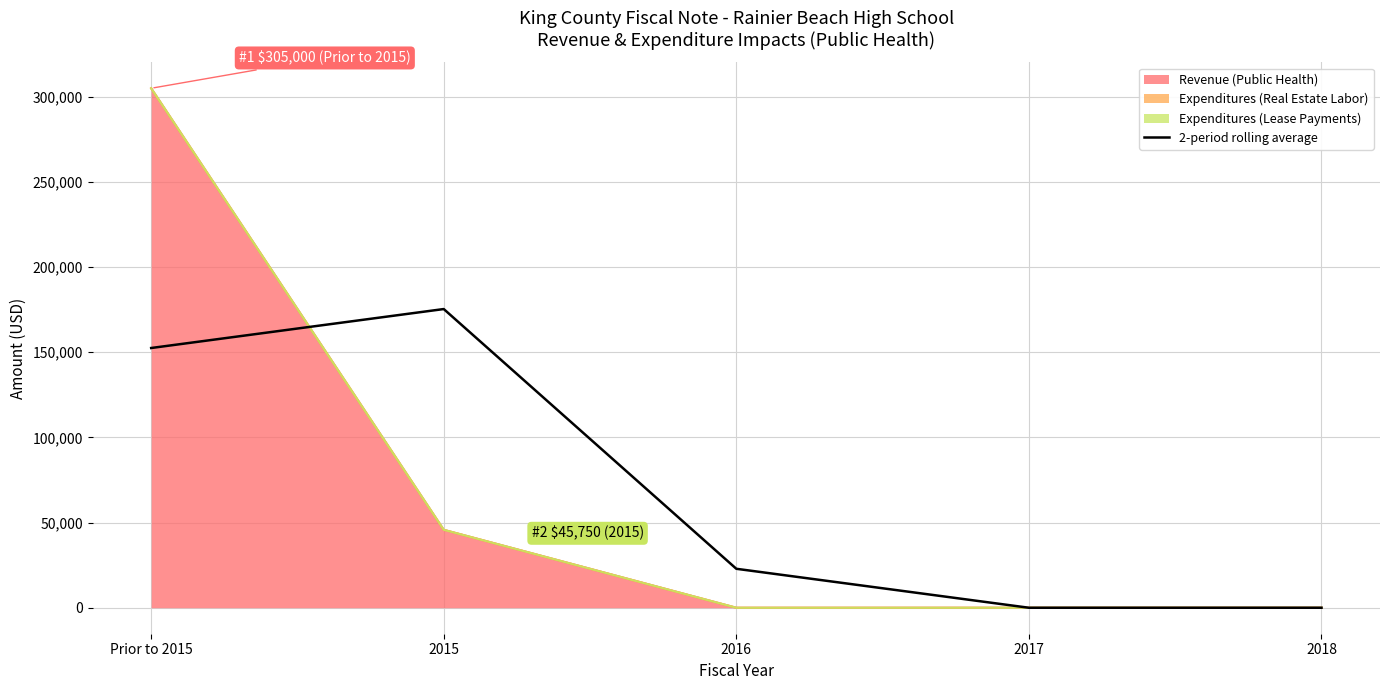

True or false: the data has more than 2 interior local peaks.

False